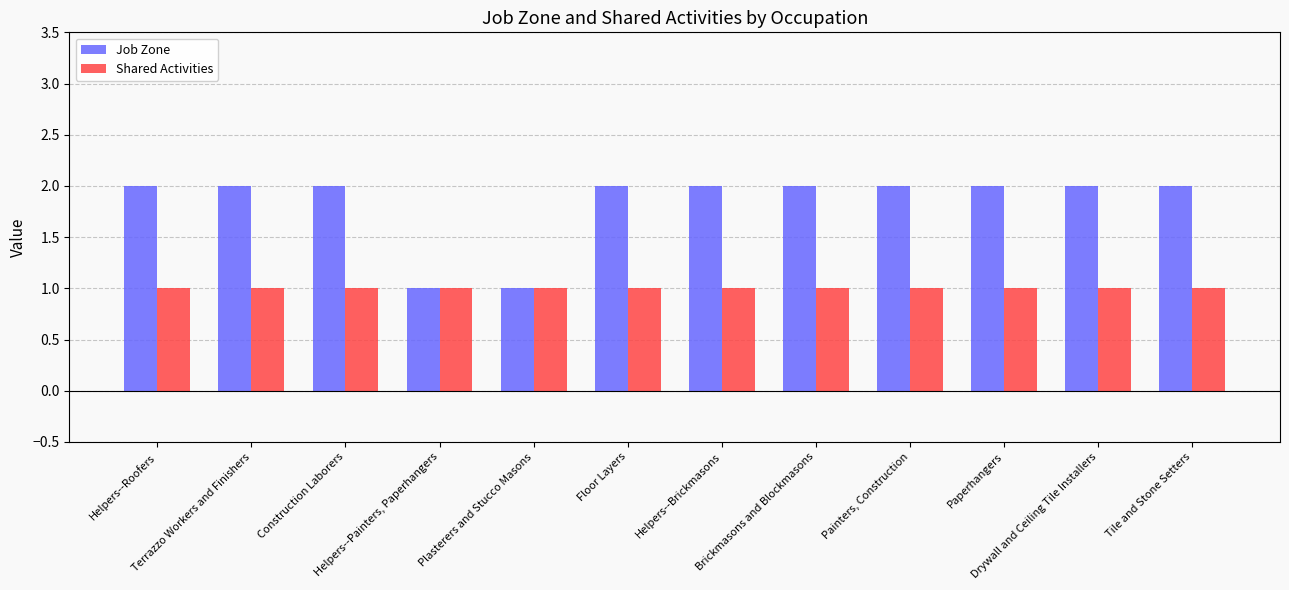

Reading left to right, list all the values displayed in this chart.

Job Zone: 2	2	2	1	1	2	2	2	2	2	2	2
Shared Activities: 1	1	1	1	1	1	1	1	1	1	1	1